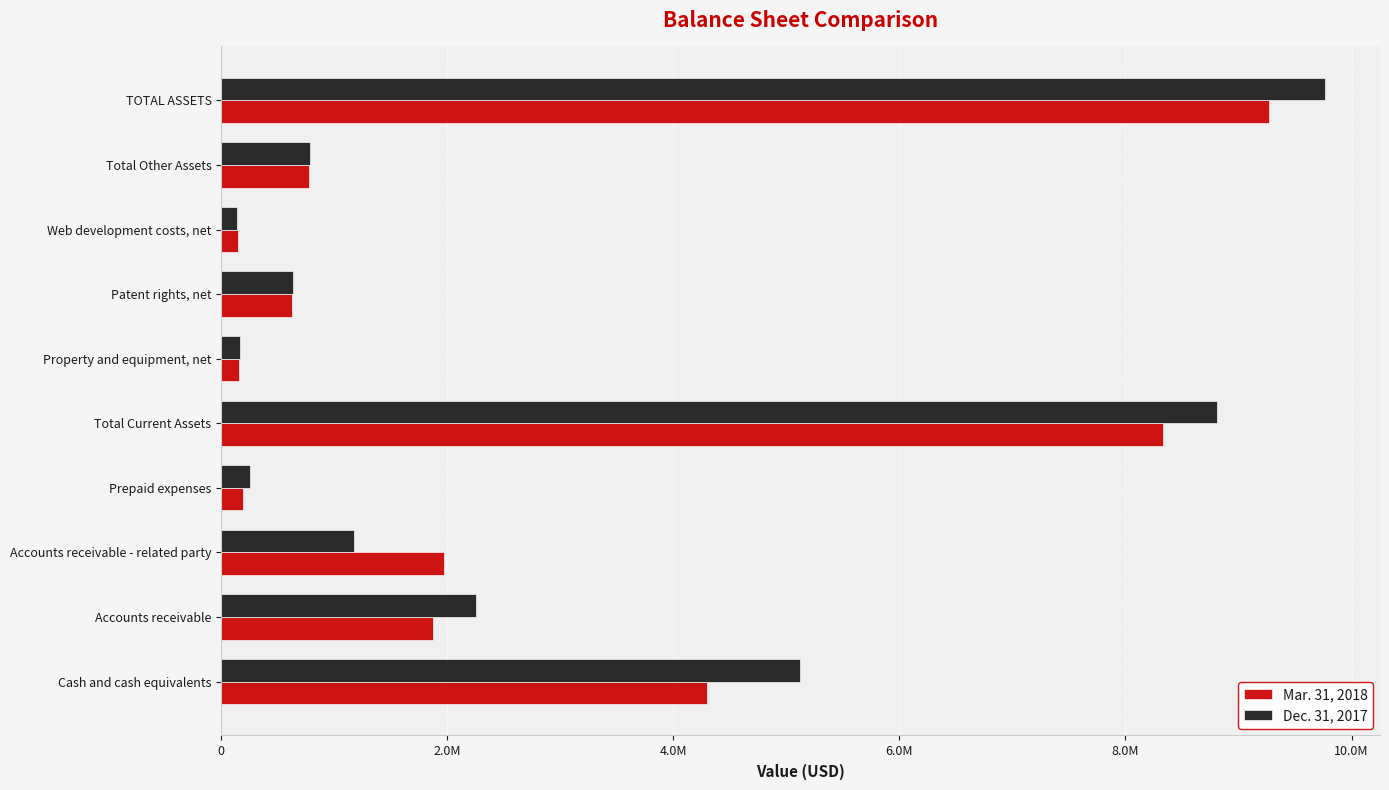

What is the value of the Mar. 31, 2018 bar at the 2nd from the left?

1871255